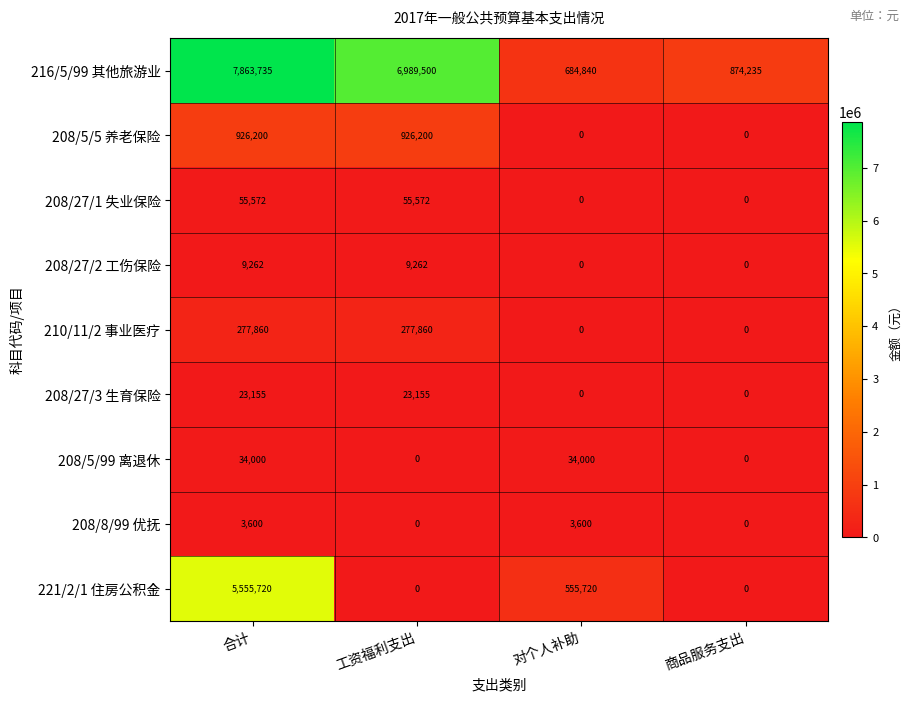

What is the difference between the second highest and second lowest values in the 208/27/1 失业保险 series?

55572